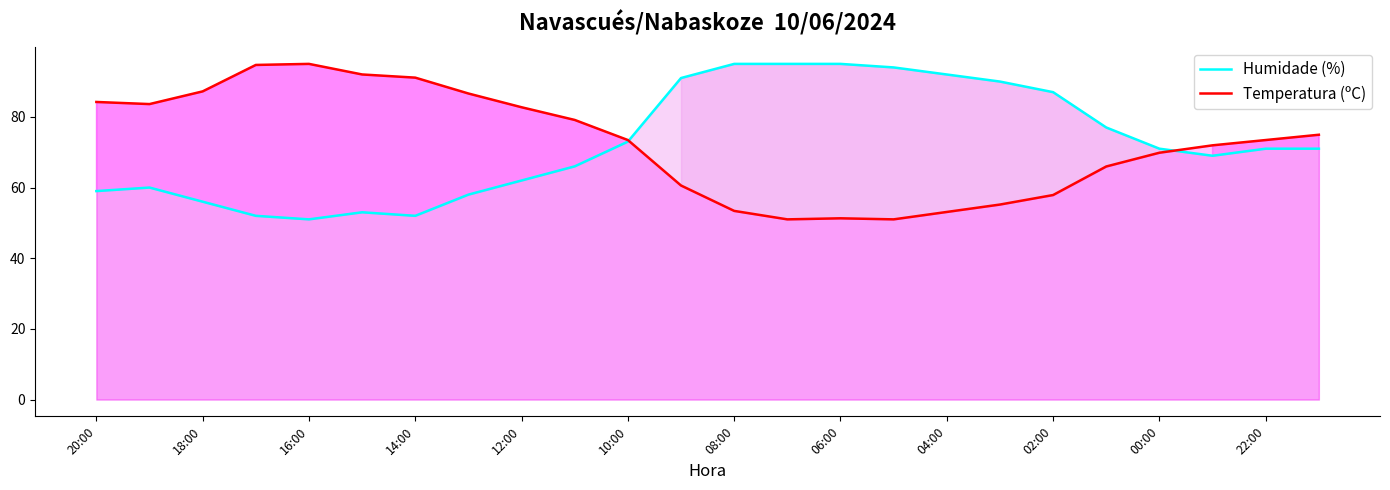

What is the average value of the Temperatura (ºC) series?

72.5